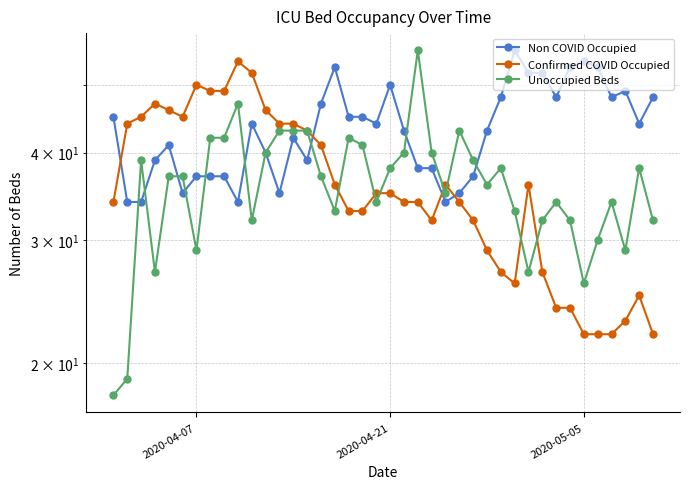

After their last crossing, which series has the higher values: Confirmed COVID Occupied or Non COVID Occupied?

Non COVID Occupied